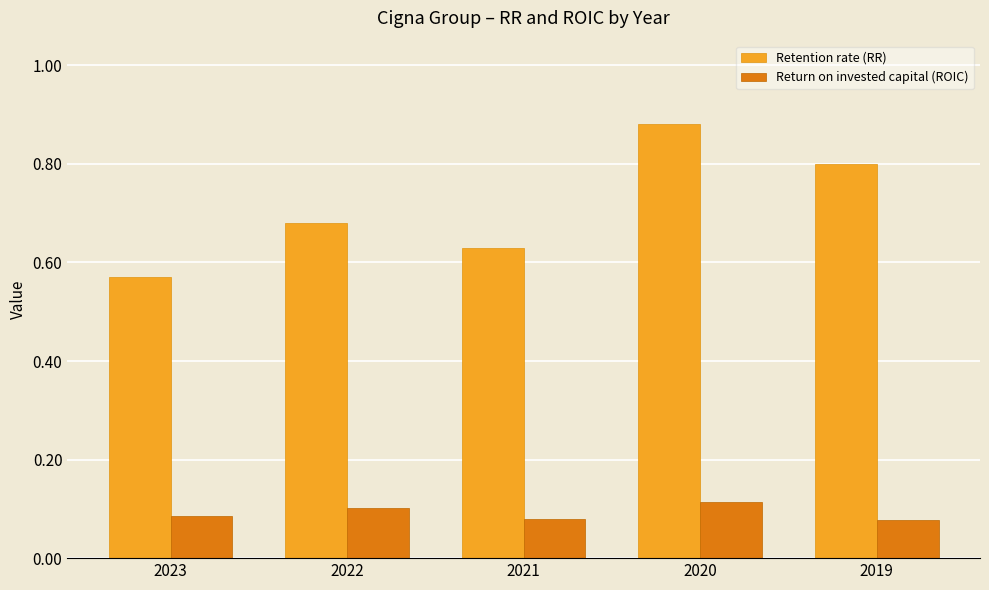

Count the Retention rate (RR) values in the range 0 to 1.

5